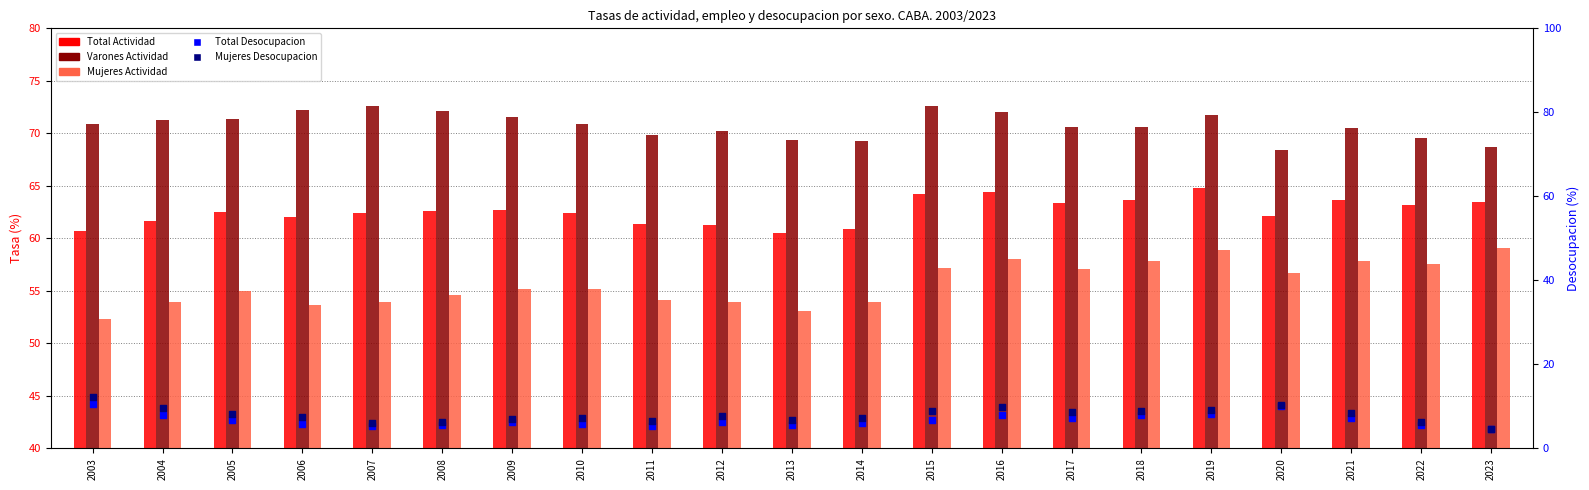

Which series has the largest total across all categories?

Varones Actividad